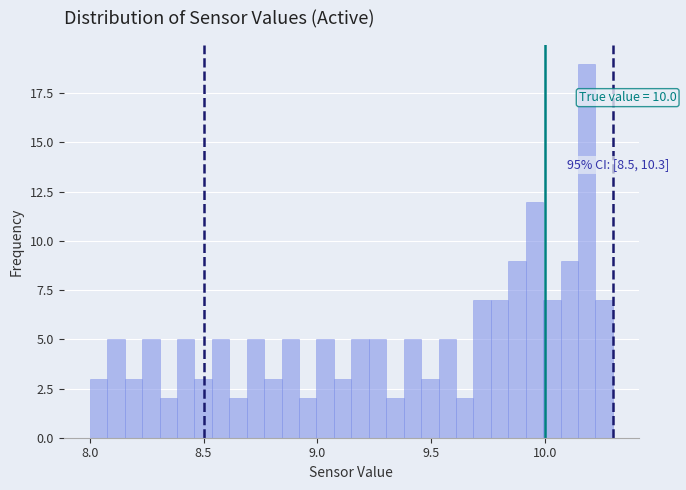

Read against the x-axis, roughly where is the centre of the tallest bar?

10.20